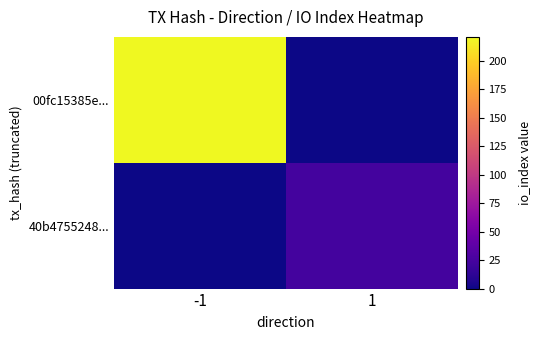

Reading left to right, transcribe all the data shown in this chart.

00fc15385e...: -1=221	1=0
40b4755248...: -1=0	1=24